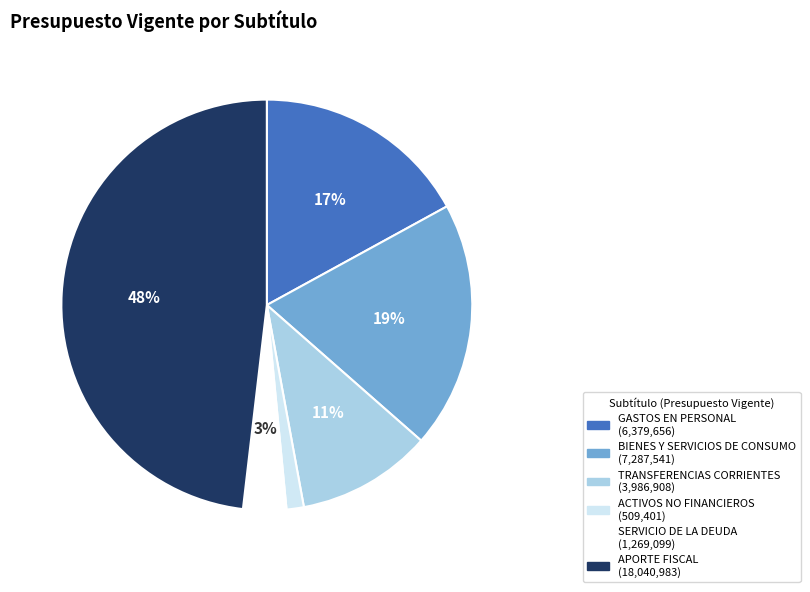

Count the number of slices in the pie.

6